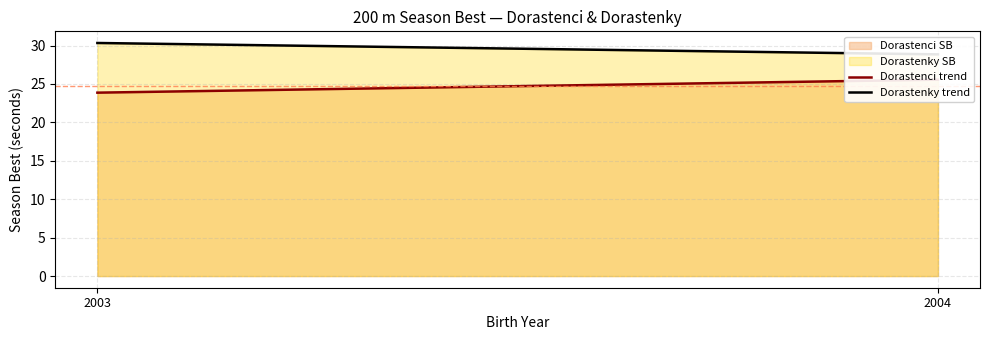

The value of Dorastenky trend at 2004 is 28.9. True or false?

True